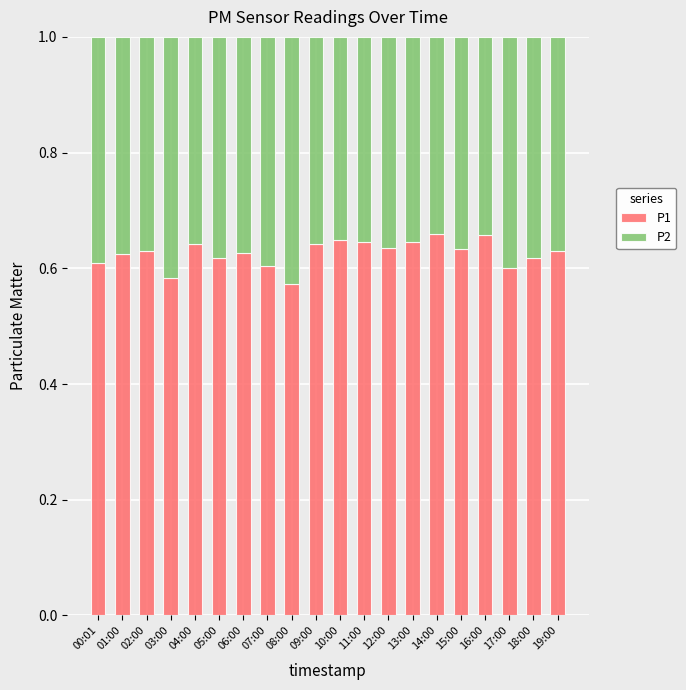

Are the bars grouped side by side (vs. stacked)?

No